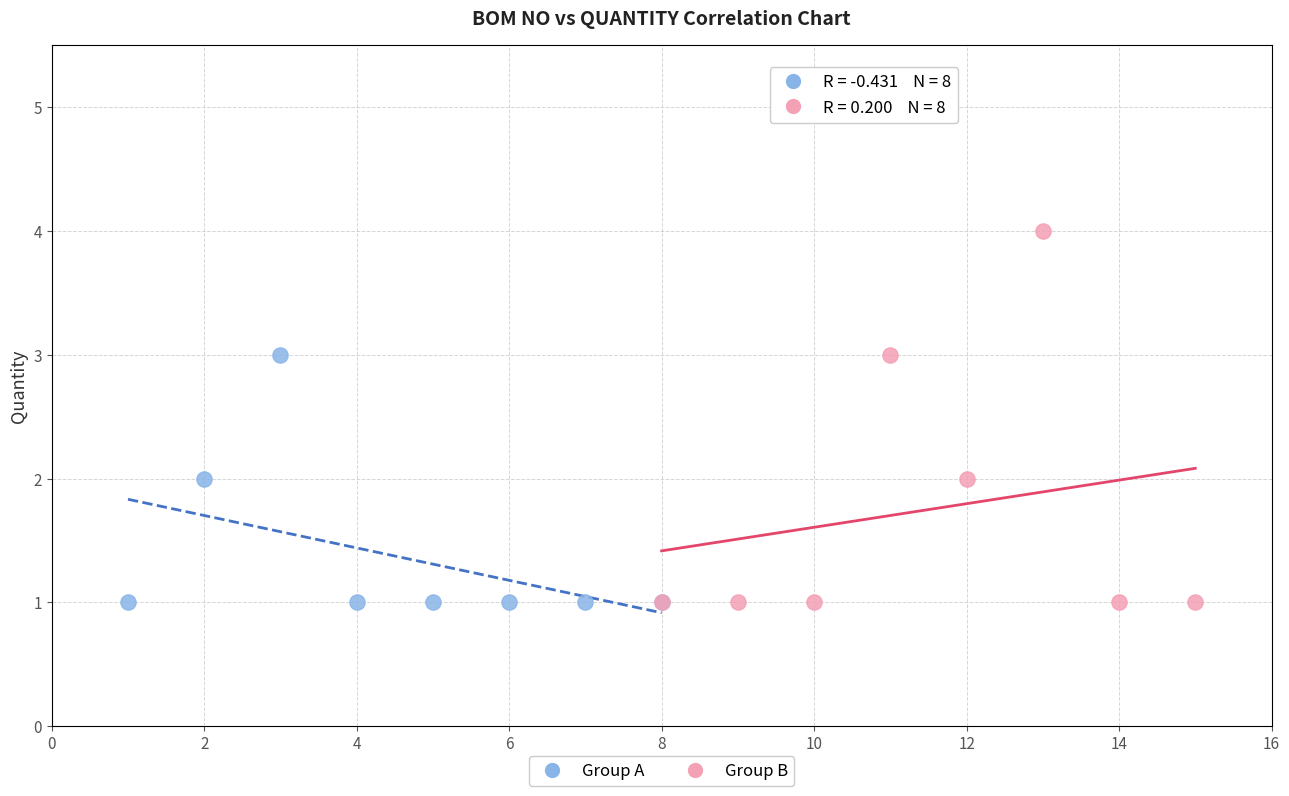

What are all the series names shown in the legend?

Group A, Group B